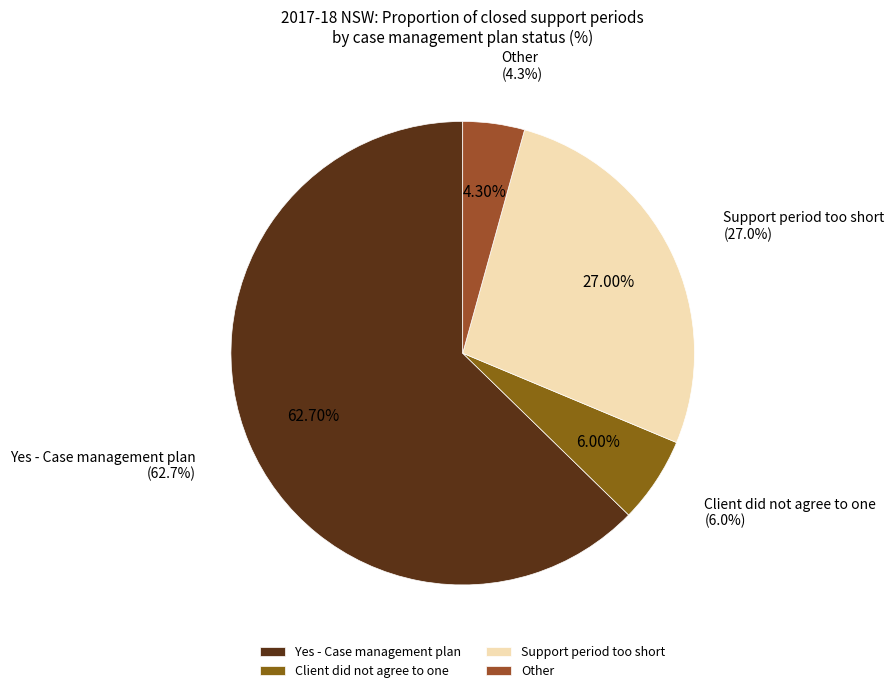

Approximately how many times larger is the value at Client did not agree to one compared to Other?

1.4